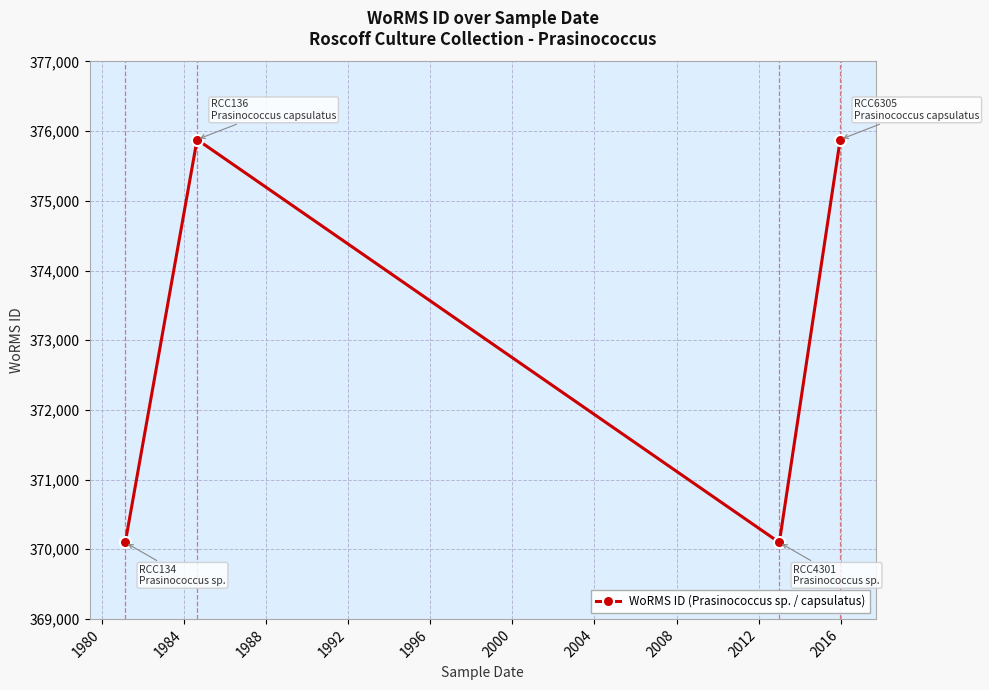

How many points are lower than both their immediate neighbors (excluding endpoints)?

1